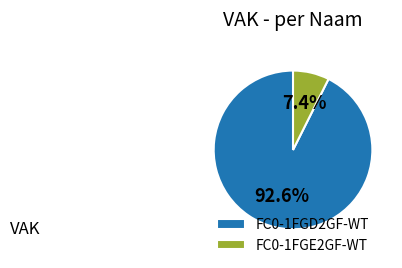

What percentage is NOT represented by FC0-1FGD2GF-WT?

7.4%